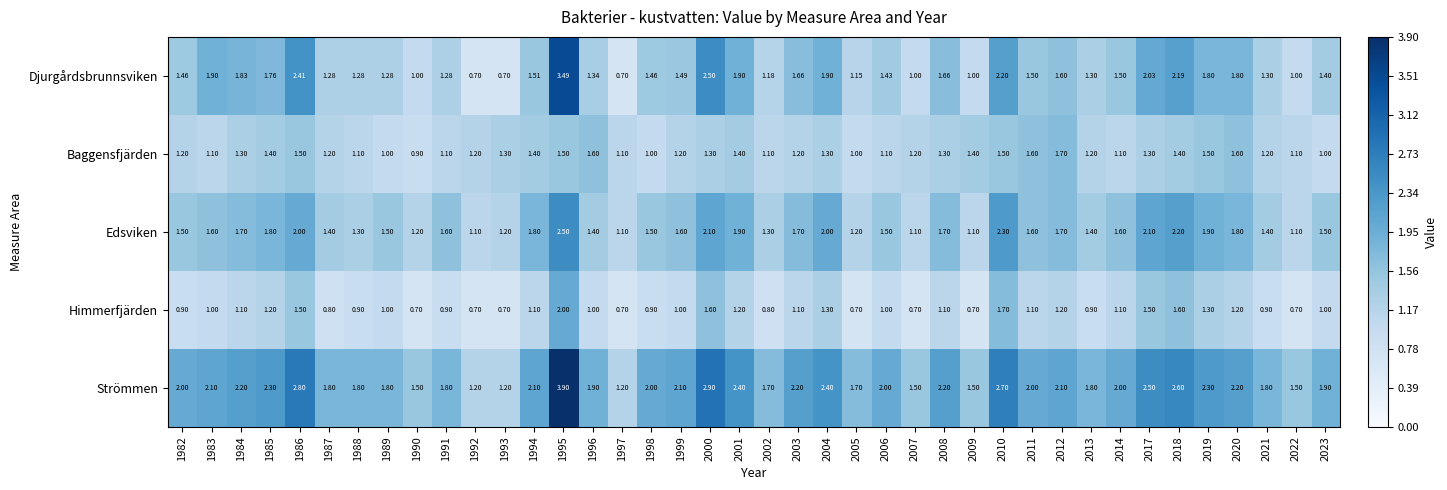

Is the value of Baggensfjärden at 2023 greater than the value of Strömmen at 1987?

No